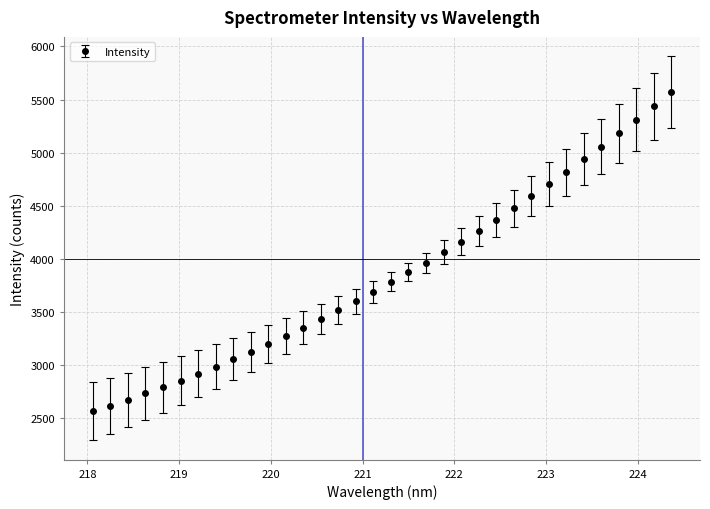

What is the difference between the maximum and minimum values?

3005.9